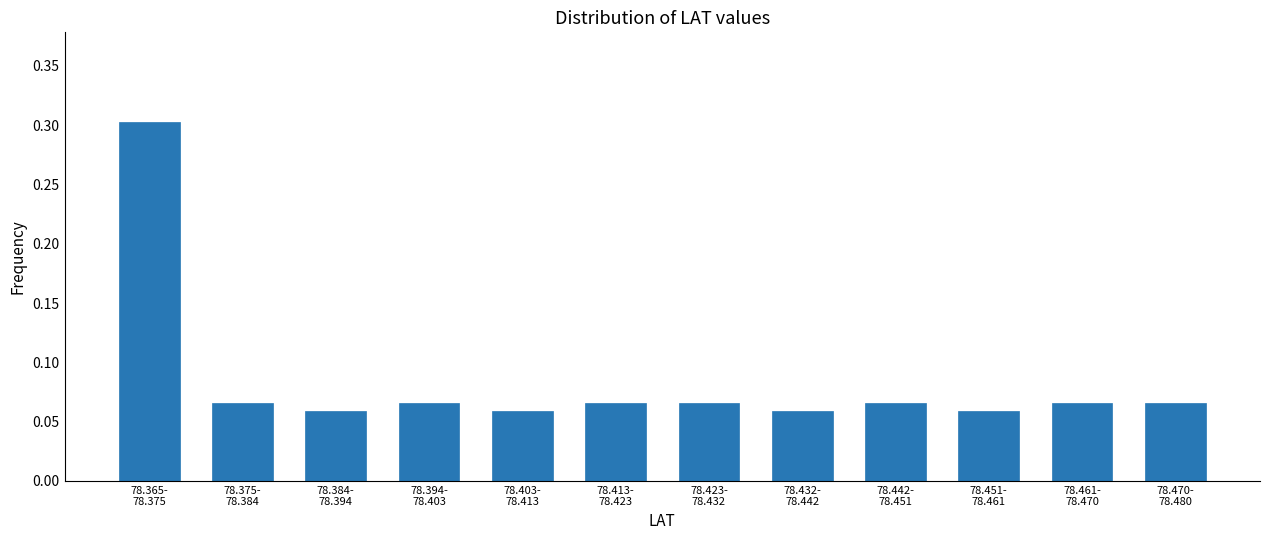

What is the sum of all values?

1.0